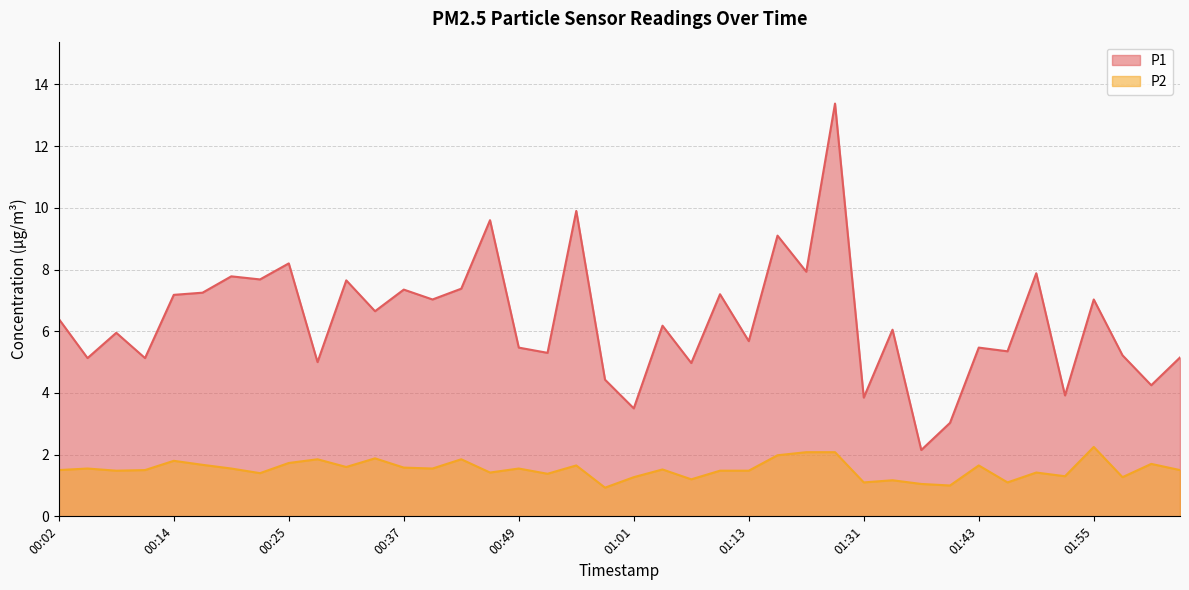

At which category is the sum across all series the highest?

01:22